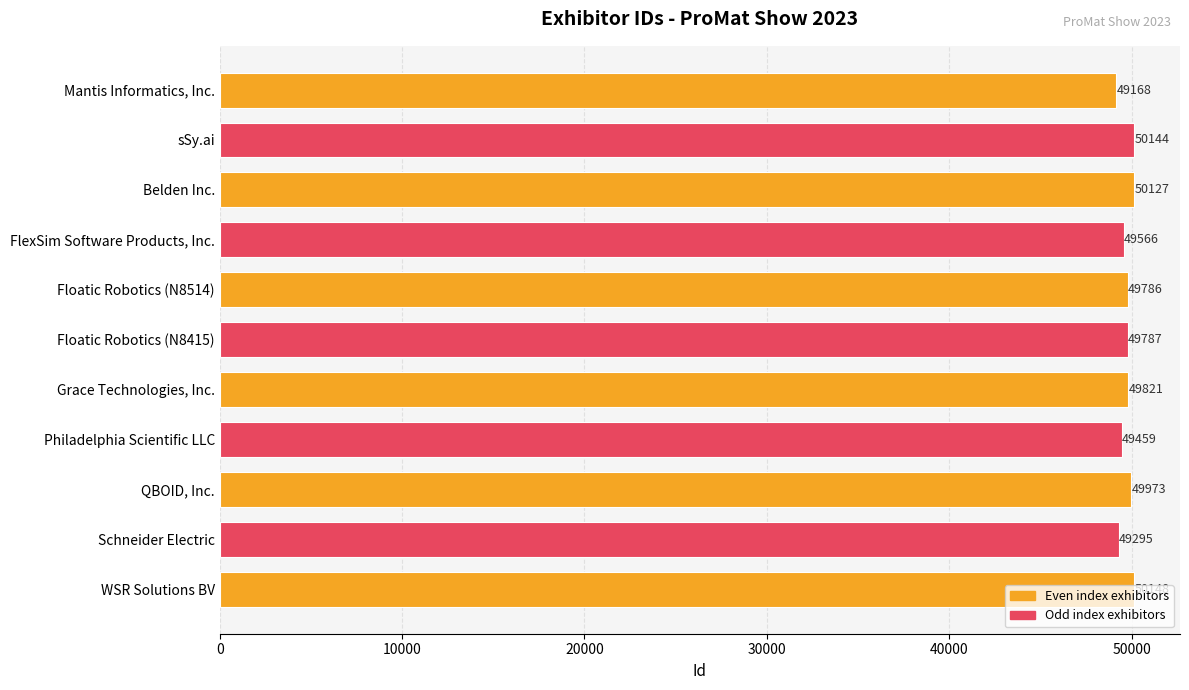

Which category has the highest value across all series?

WSR Solutions BV